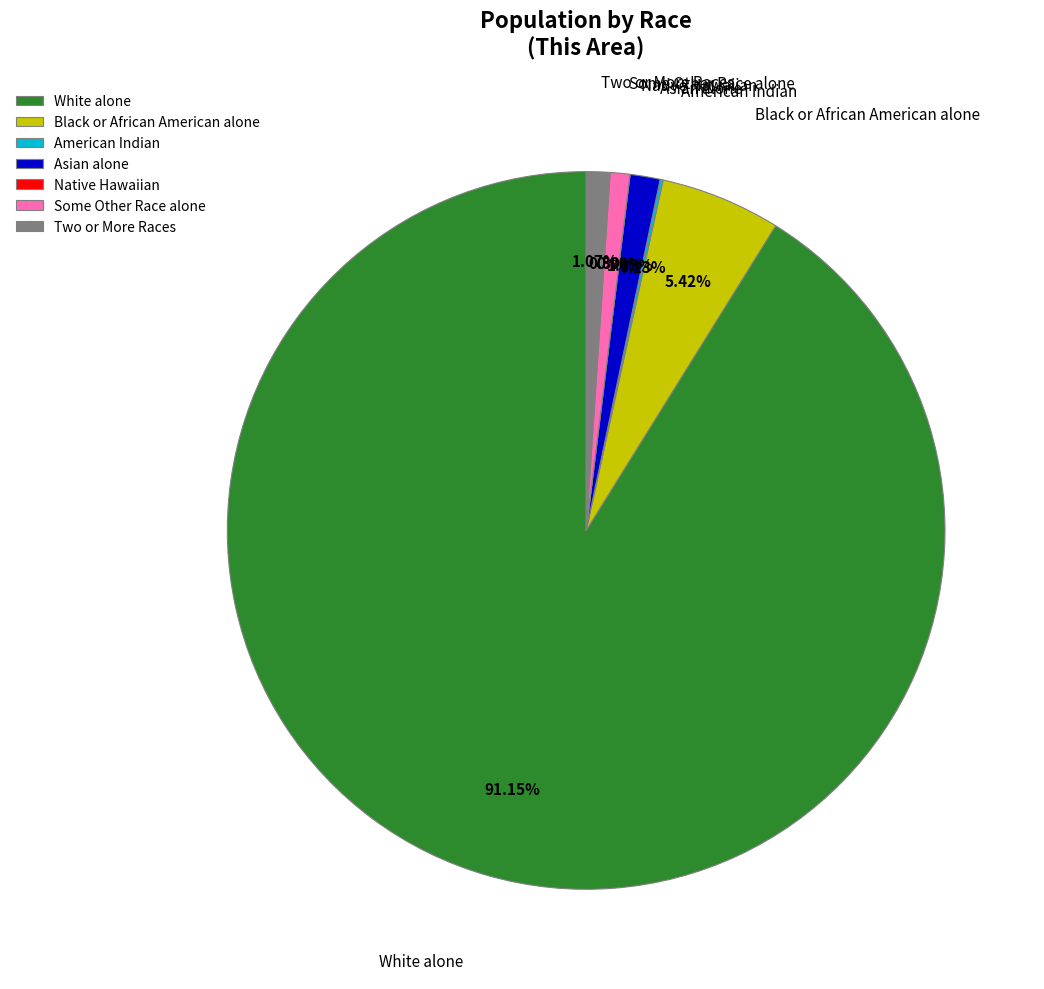

To the nearest percent, what is the combined percentage of Two or More Races and Asian alone?

2%